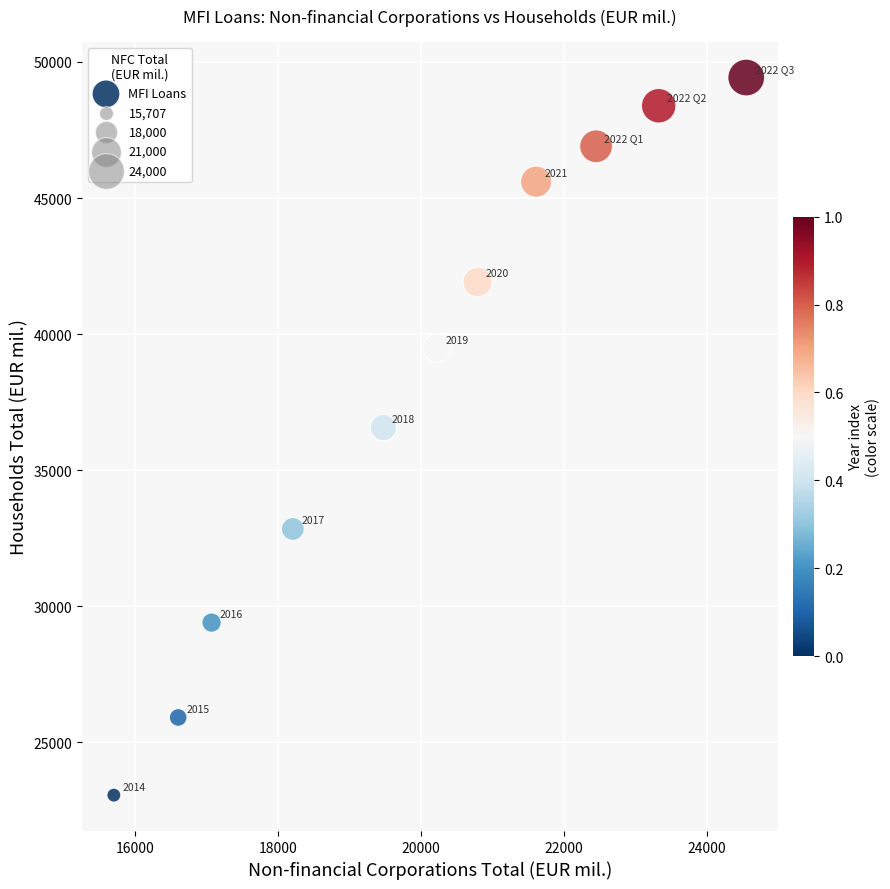

What is the average Y value?

38132.8